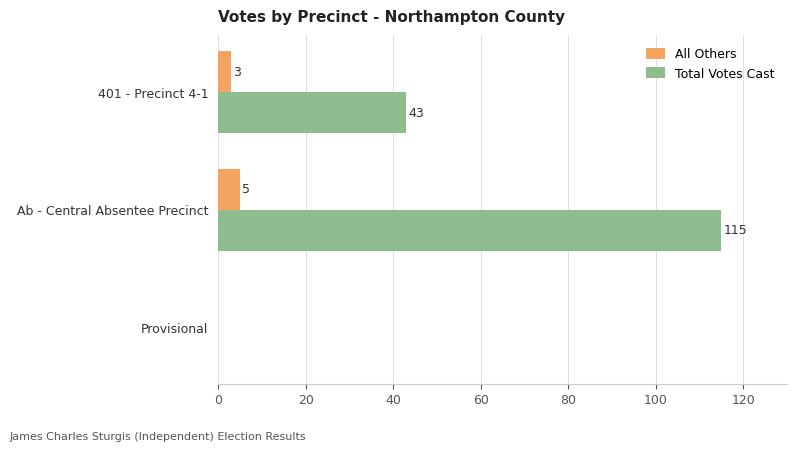

At which label is Total Votes Cast closest to 57?

401 - Precinct 4-1